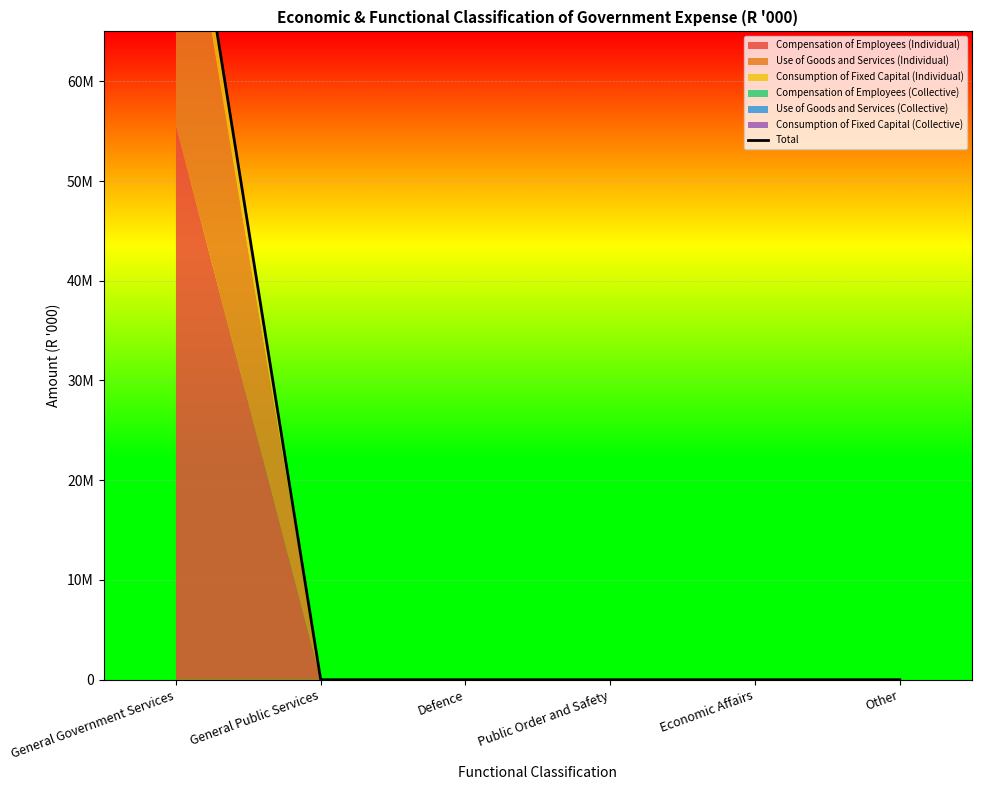

Between Defence and General Public Services, which is larger?

Defence